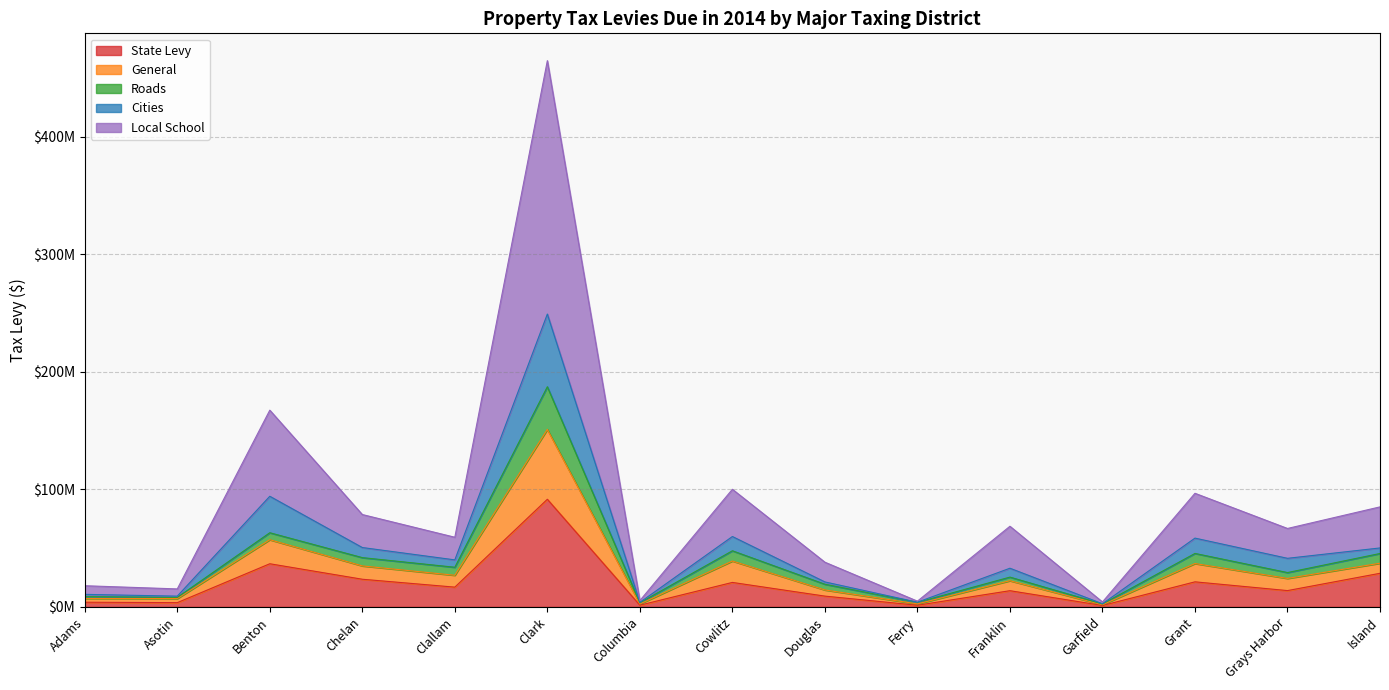

Is it true that Cities equals 150648726 at Cowlitz?

False